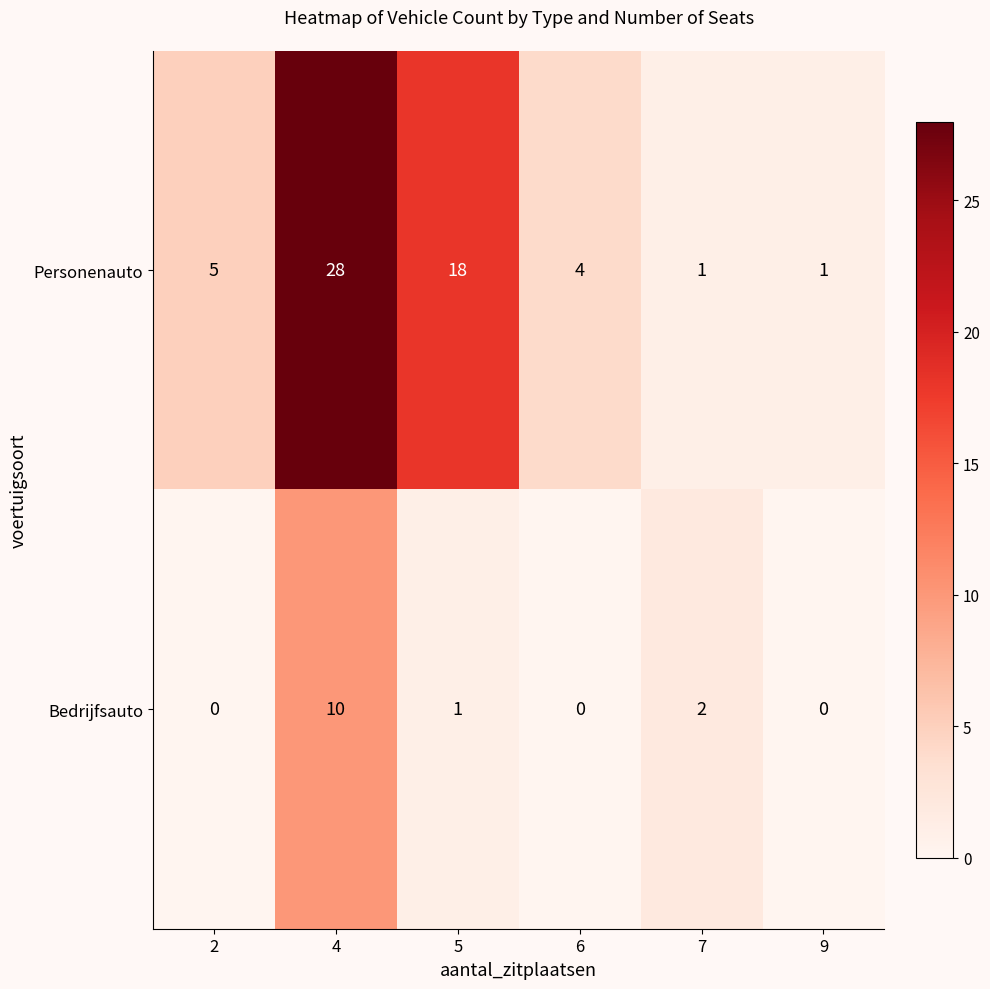

Rank the series at 6 from lowest to highest value.

Bedrijfsauto, Personenauto